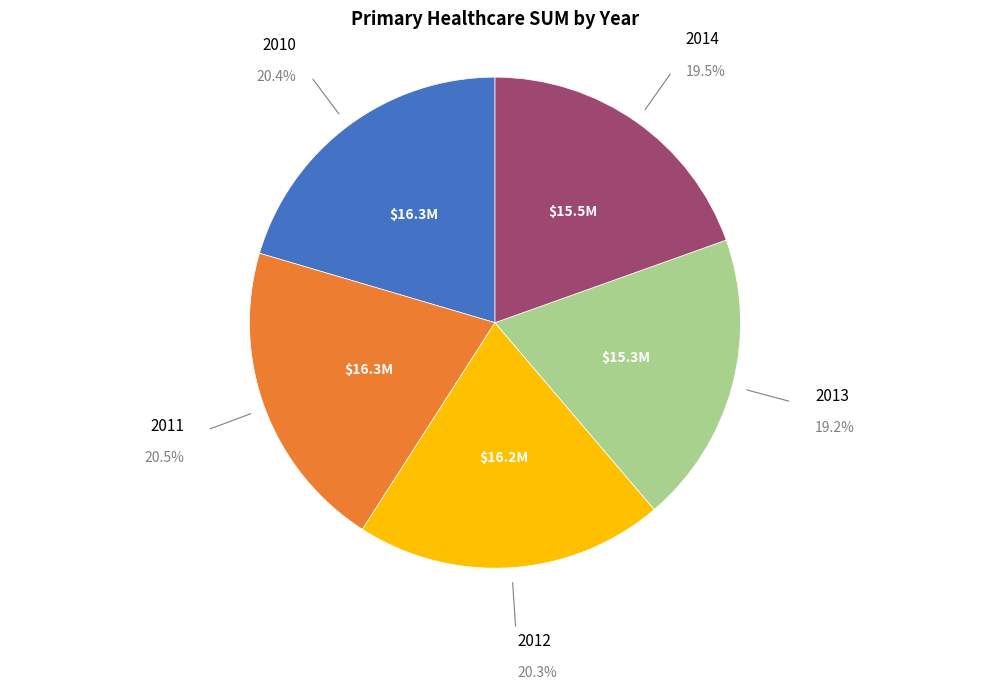

Is there a majority slice in this chart?

No